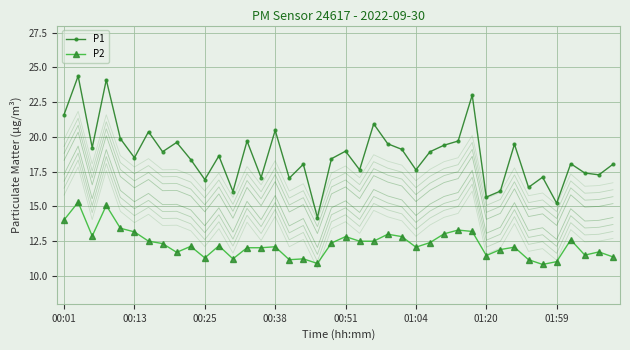

True or false: P2 and P1 intersect in this chart.

False